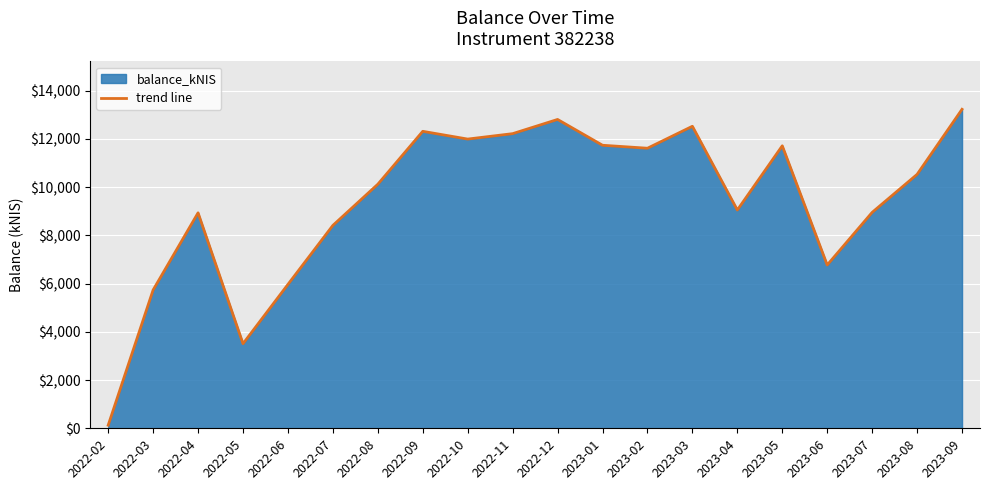

Which label corresponds to the largest value in the chart?

2023-09